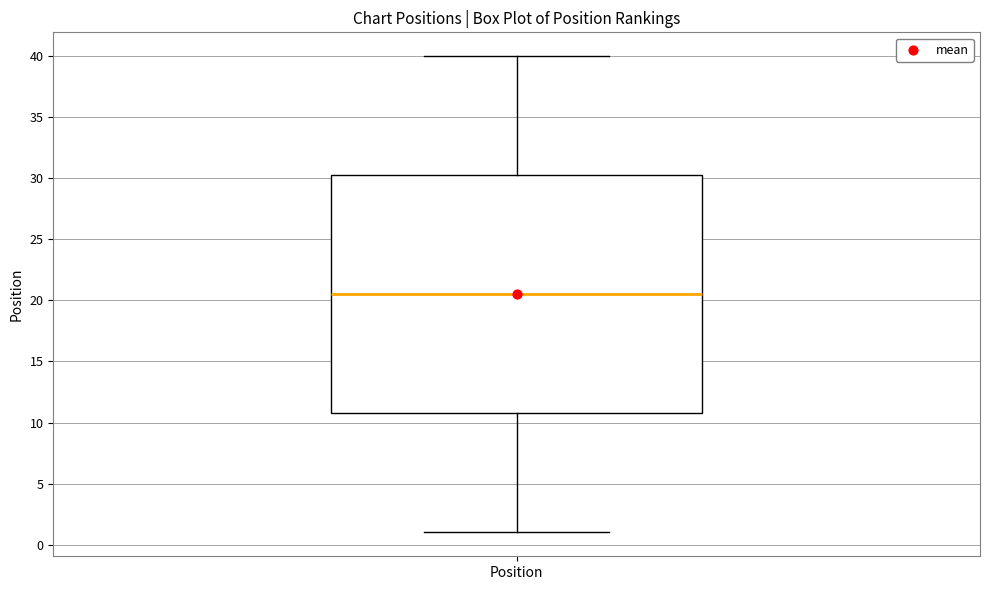

Read this box plot against the y-axis: the position of the median line, the range covered by the box, and the ends of both whiskers. The values are not printed on the chart, so give them approximately, as read against the axis.

median 20.5, box 11.0 to 30.5, whiskers 1.0 to 40.0